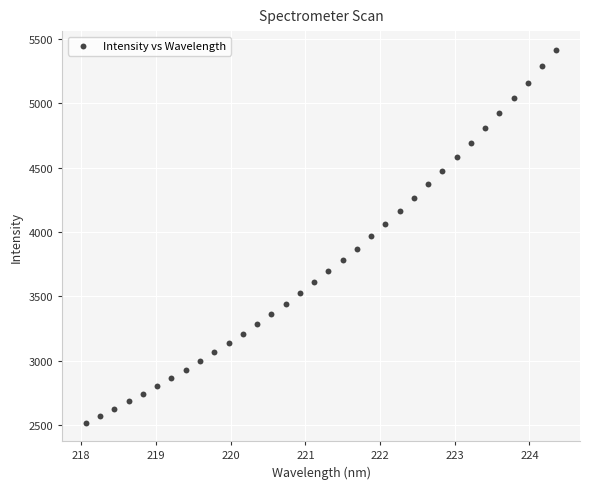

What is the range of Y values (max minus min)?

2892.9